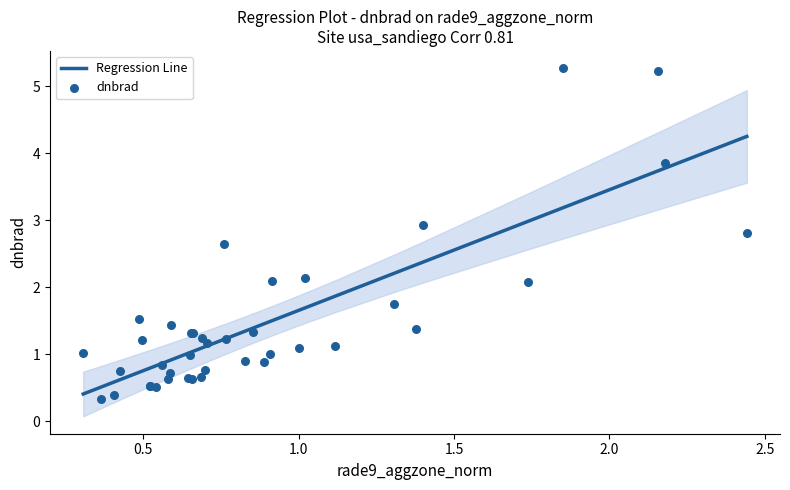

What are all the series names shown in the legend?

Regression Line, dnbrad